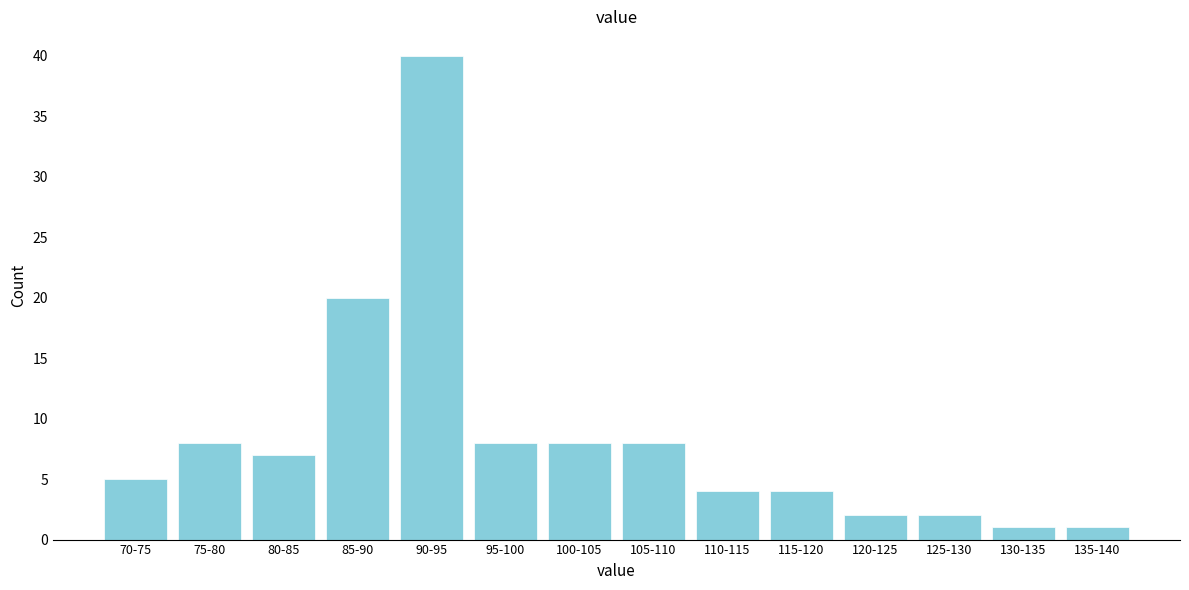

Reading left to right, extract all data points from this chart.

5	8	7	20	40	8	8	8	4	4	2	2	1	1